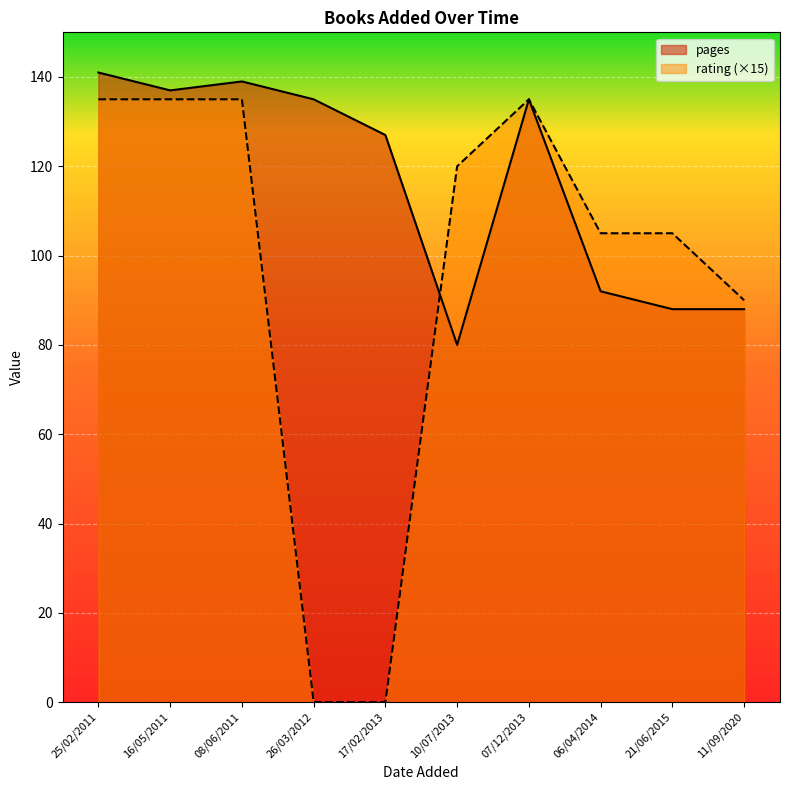

At which category does pages reach its first local valley?

16/05/2011